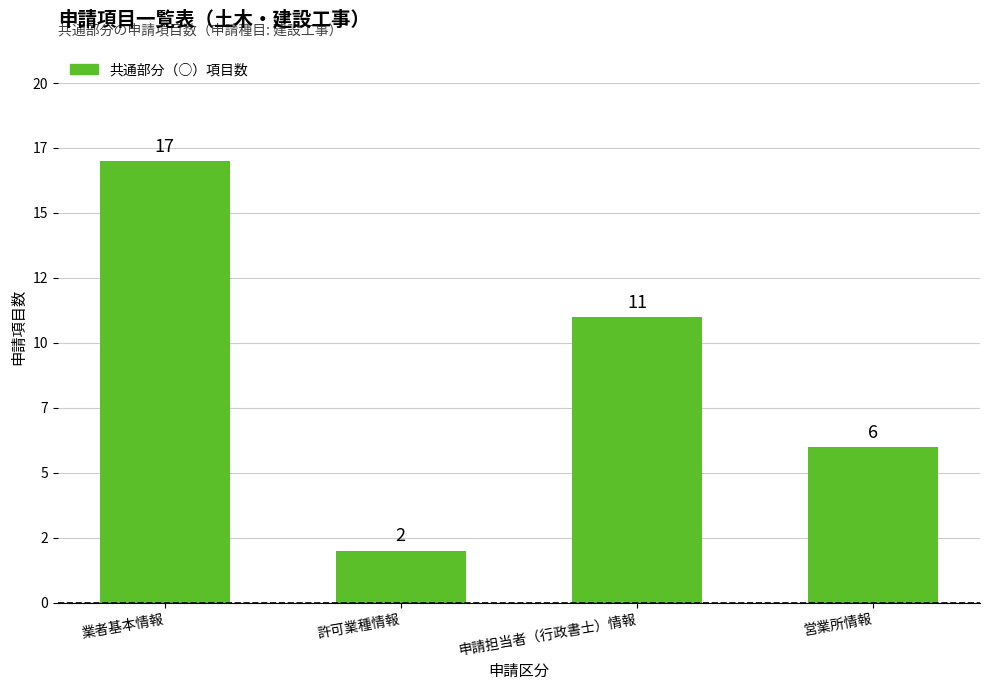

The chart shows a value of 6 at 営業所情報. True or false?

True